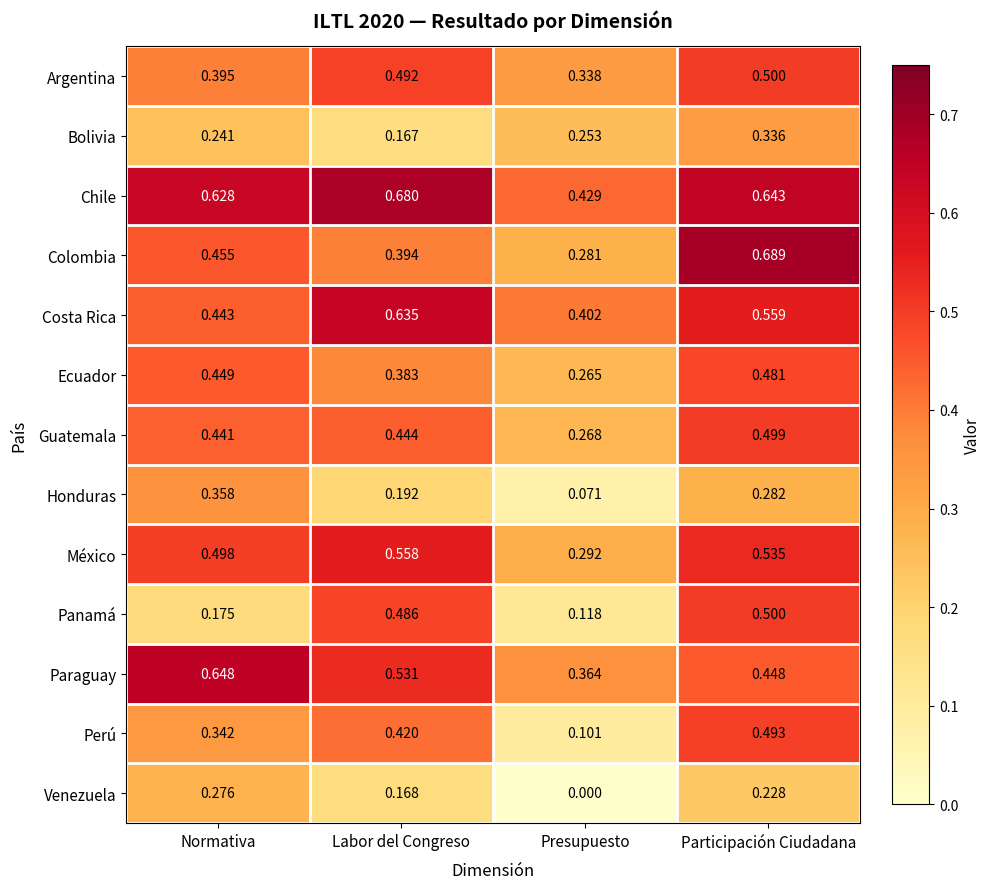

Between Presupuesto and Participación Ciudadana, which series saw the biggest shift?

Colombia